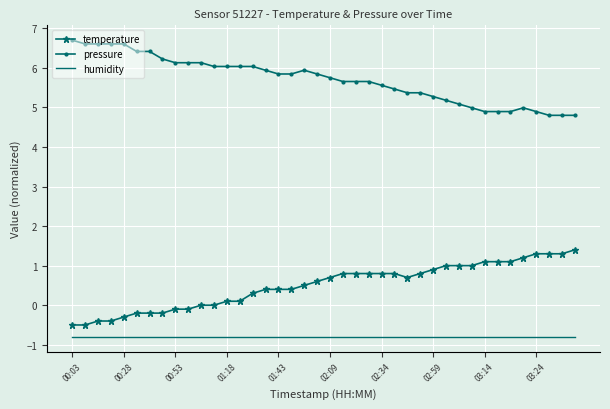

What is the difference between the maximum and minimum values in the temperature series?

1.9